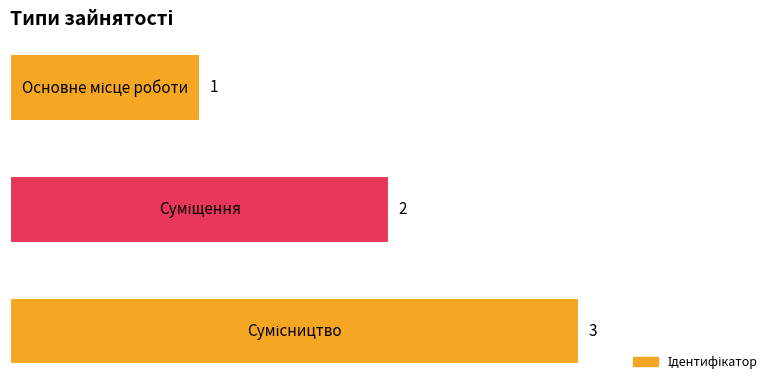

How many values are between 1 and 3?

3